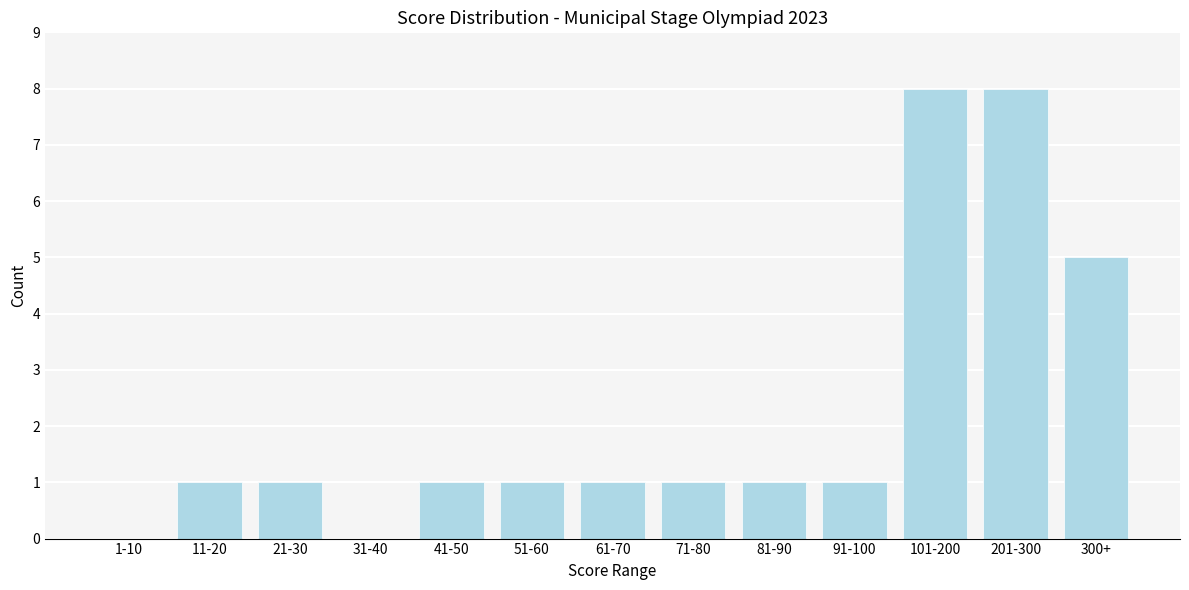

Reading left to right, what are all the values shown in this chart?

1-10=0	11-20=1	21-30=1	31-40=0	41-50=1	51-60=1	61-70=1	71-80=1	81-90=1	91-100=1	101-200=8	201-300=8	300+=5